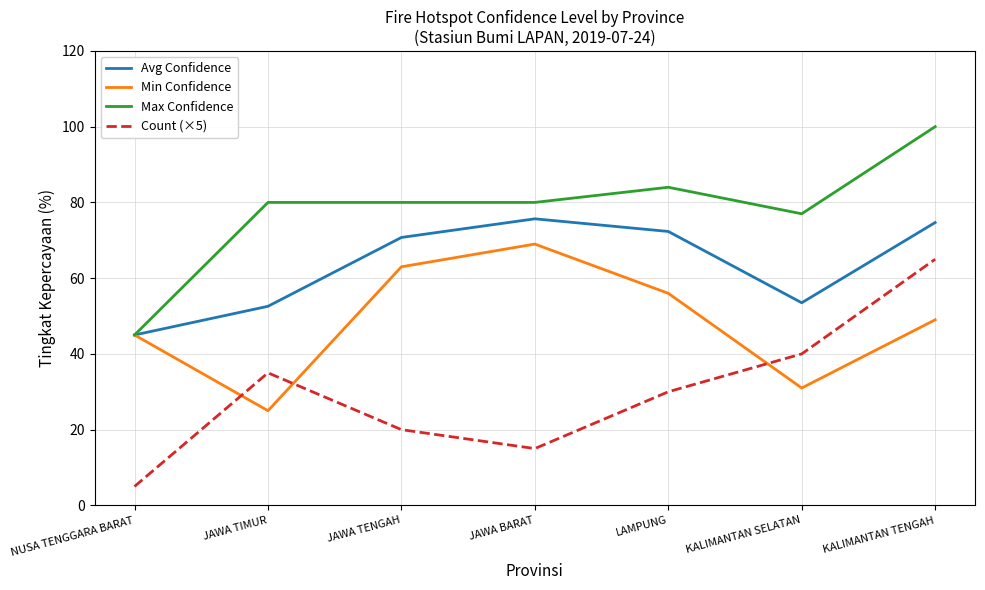

Is the value of Avg Confidence at LAMPUNG greater than the value of Max Confidence at LAMPUNG?

No